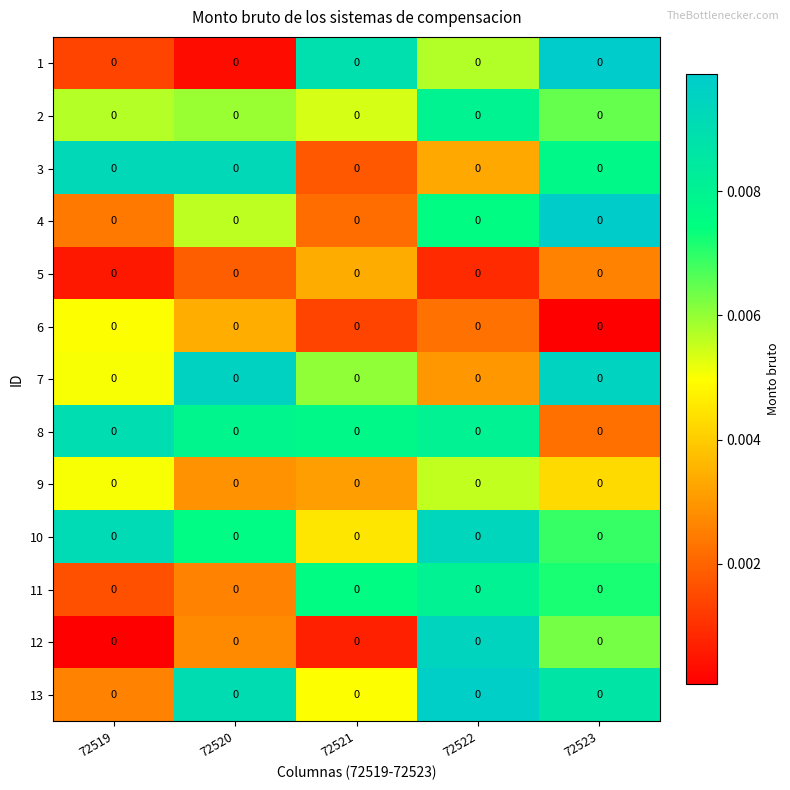

The value of row_3 at 72519 is 0.0. True or false?

False